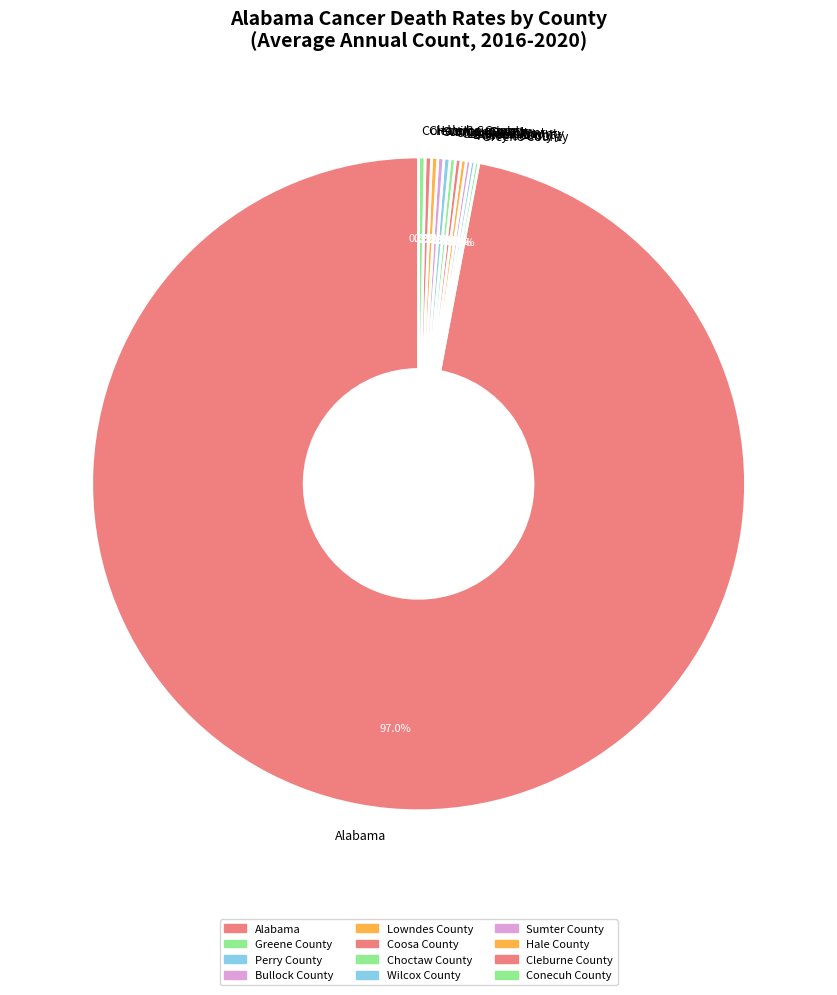

What is the largest slice in the pie chart?

Alabama